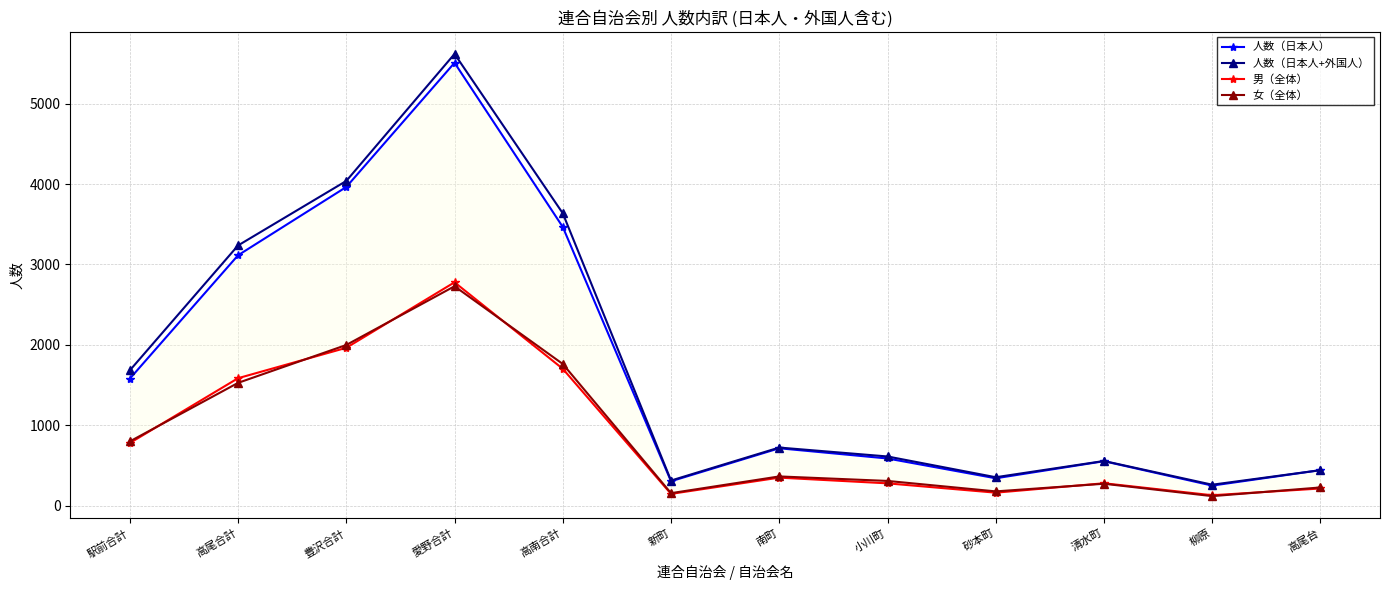

List the labels in order of 男（全体） value, smallest first.

柳原, 新町, 砂本町, 高尾台, 小川町, 清水町, 南町, 駅前合計, 高尾合計, 高南合計, 豊沢合計, 愛野合計